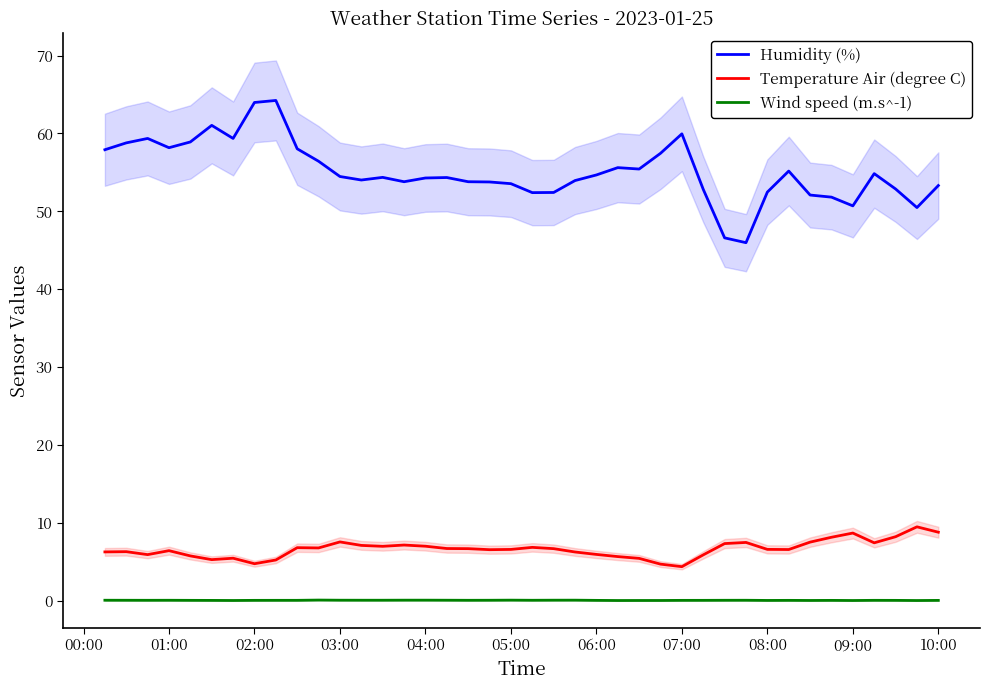

Which series has the largest total across all categories?

Humidity (%)